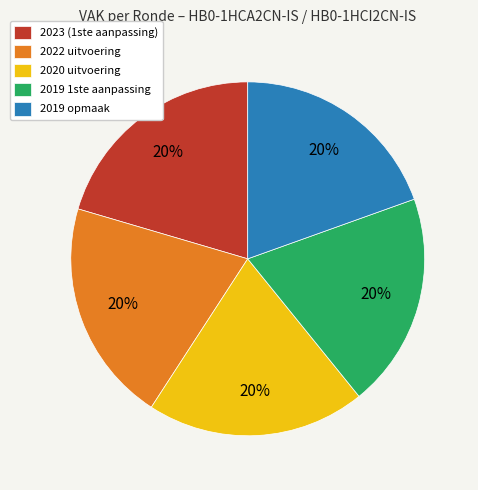

How many segments does this pie chart have?

5